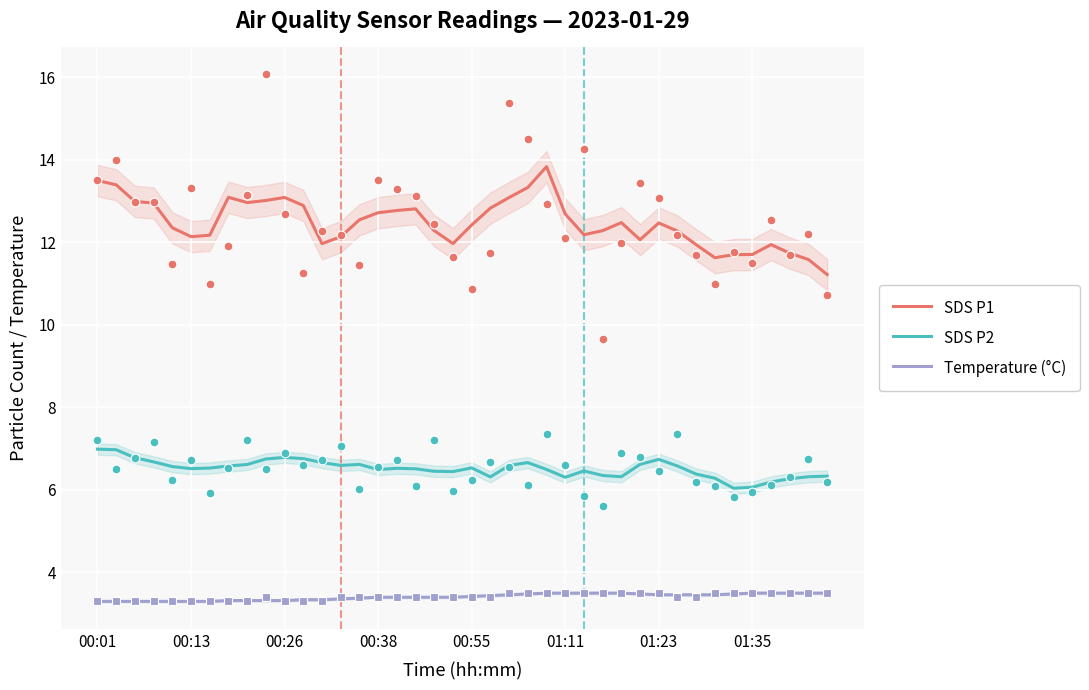

At how many categories does at least one series exceed 13?

8